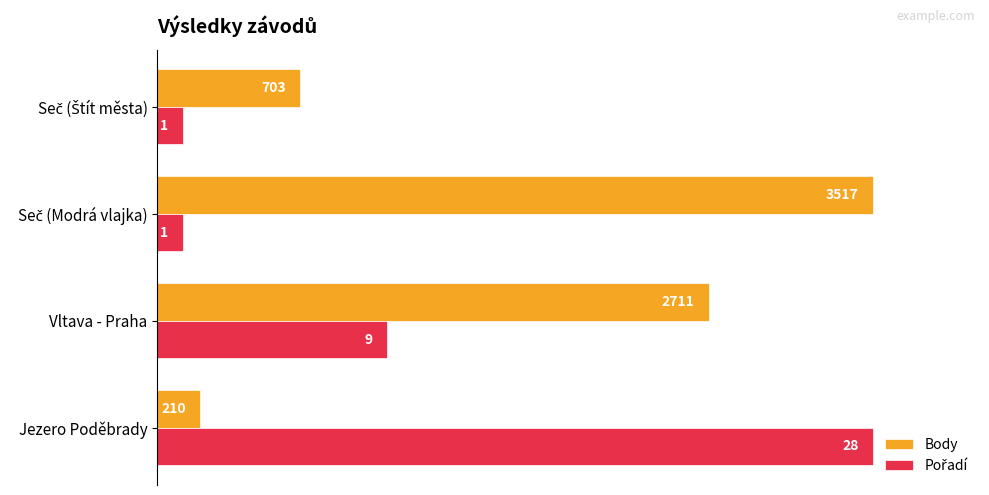

List the series in order of their overall mean, highest first.

Body, Pořadí